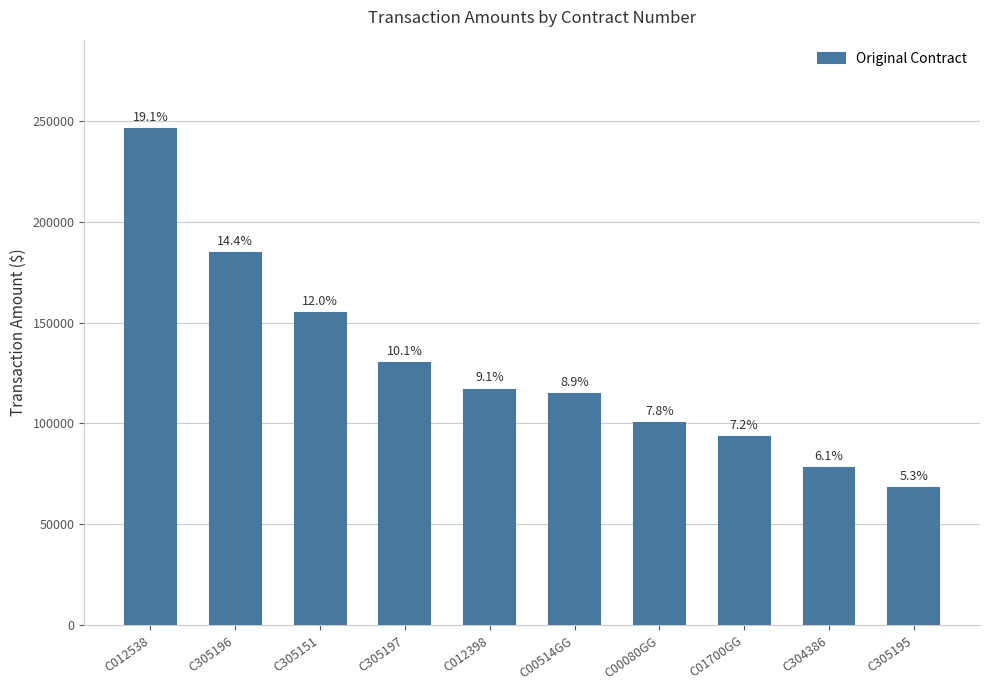

Does the chart contain any negative values?

No